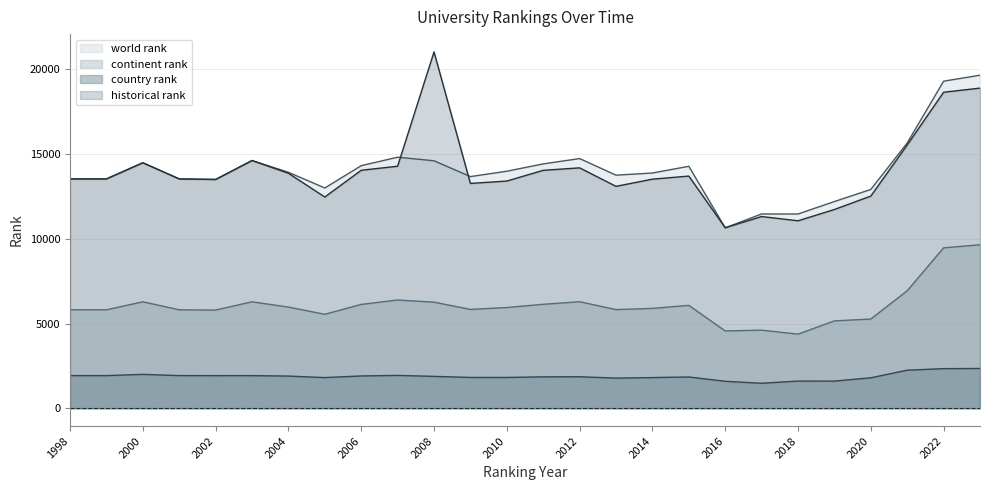

At 2017, list the series in order from smallest to largest.

country rank, continent rank, historical rank, world rank